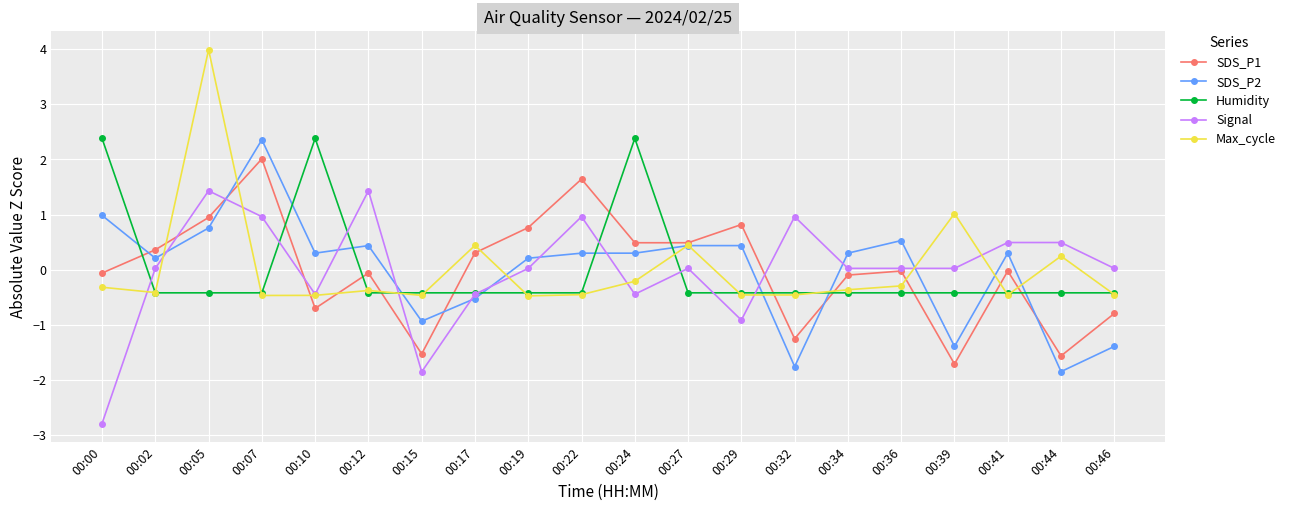

At which category is the sum across all series the highest?

00:05